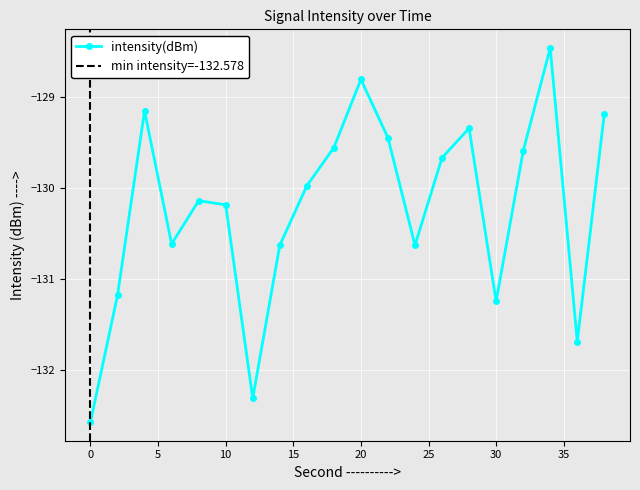

How many interior local peaks (higher than both neighbors) does the data have?

5